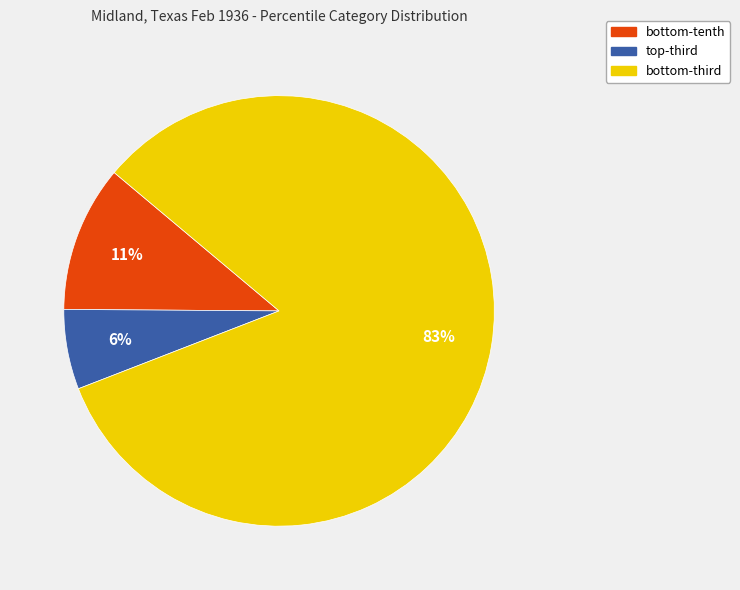

Rank the categories by value from lowest to highest.

top-third, bottom-tenth, bottom-third